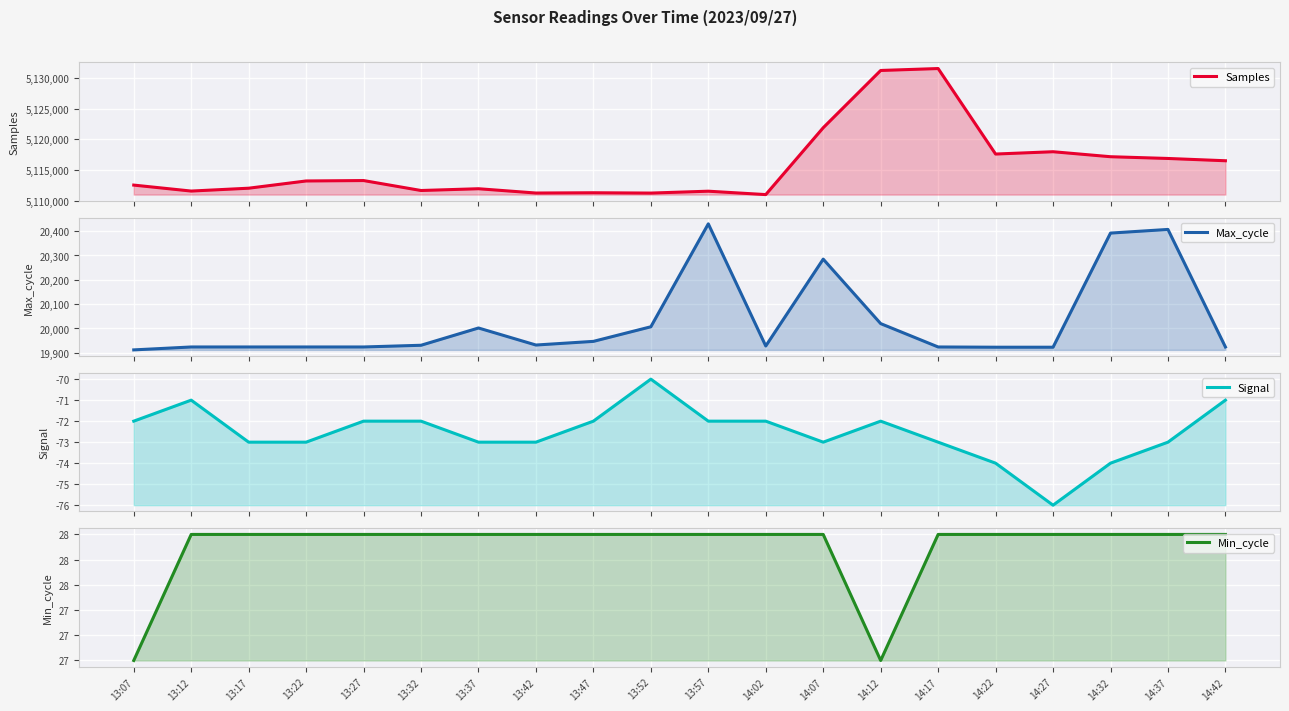

In Signal, how many points are higher than both neighbors (excluding endpoints)?

3